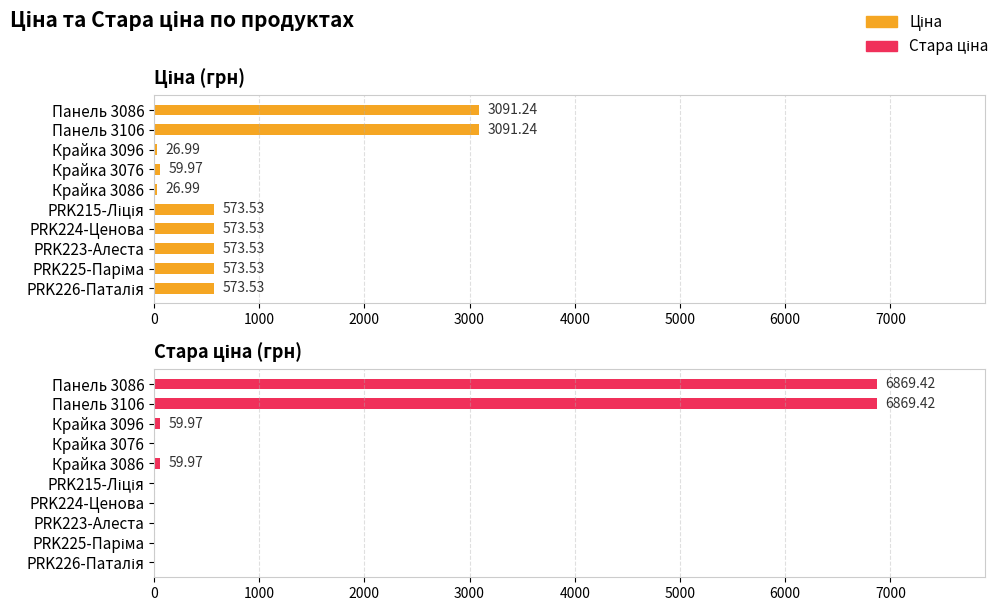

Is it true that Ціна equals 889.9 at PRK225-Паріма?

False